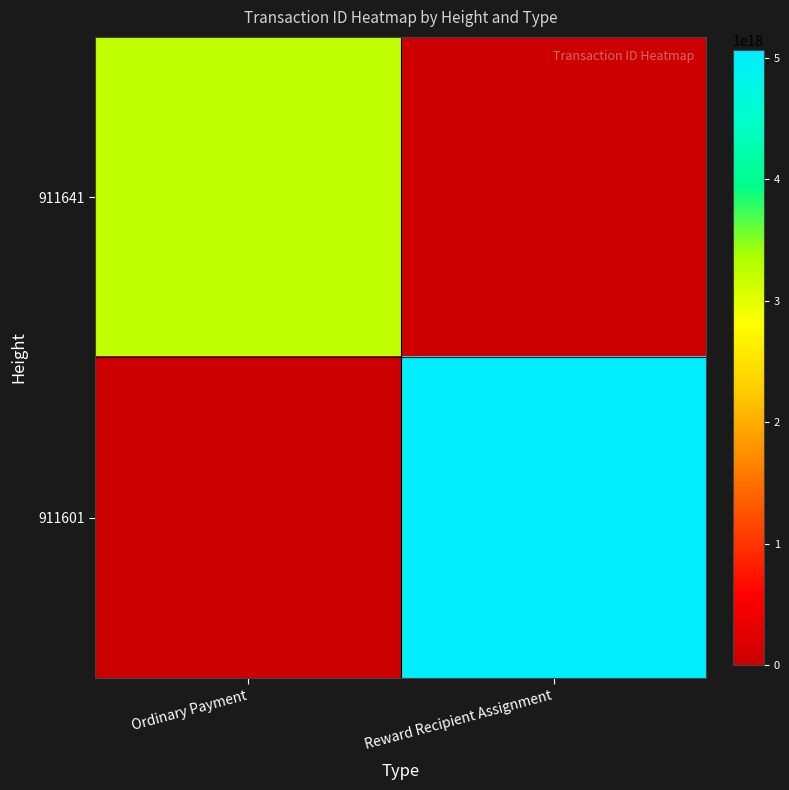

Which series has the widest spread of values?

911601